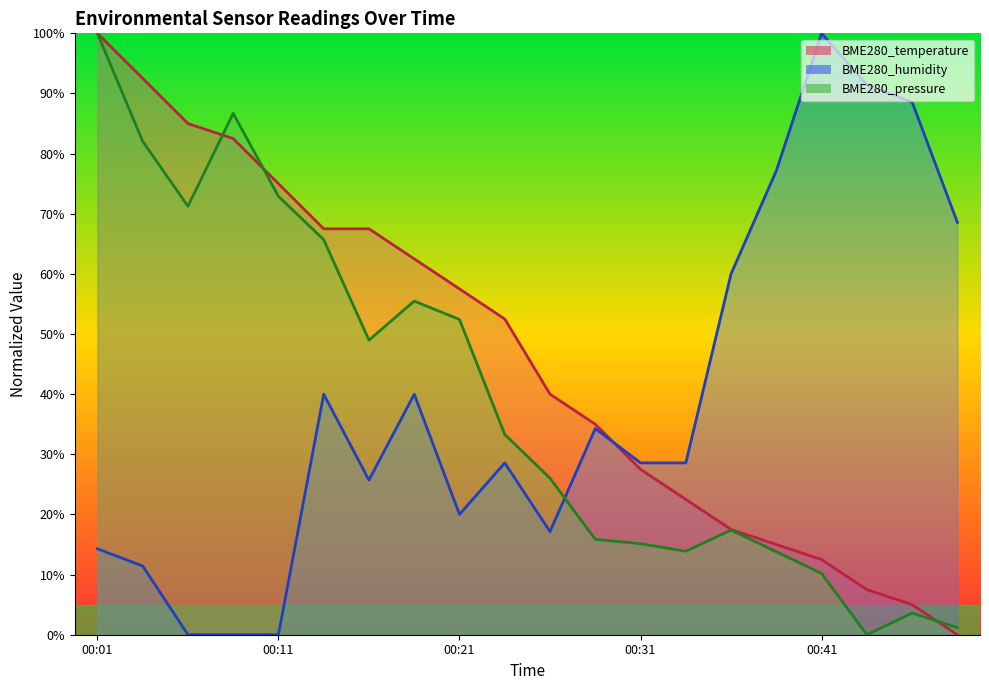

Reading left to right, what are all the values shown in this chart?

BME280_temperature: 00:01=100.0	00:03=92.5	00:06=85.0	00:08=82.5	00:11=75.0	00:13=67.5	00:16=67.5	00:18=62.5	00:21=57.5	00:23=52.5	00:26=40.0	00:28=35.0	00:31=27.5	00:33=22.5	00:36=17.5	00:39=15.0	00:41=12.5	00:44=7.5	00:46=5.0	00:49=0.0
BME280_humidity: 00:01=14.3	00:03=11.4	00:06=0.0	00:08=0.0	00:11=0.0	00:13=40.0	00:16=25.7	00:18=40.0	00:21=20.0	00:23=28.6	00:26=17.1	00:28=34.3	00:31=28.6	00:33=28.6	00:36=60.0	00:39=77.1	00:41=100.0	00:44=91.4	00:46=88.6	00:49=68.6
BME280_pressure: 00:01=100.0	00:03=82.1	00:06=71.2	00:08=86.7	00:11=72.9	00:13=65.7	00:16=49.0	00:18=55.5	00:21=52.4	00:23=33.3	00:26=26.0	00:28=15.9	00:31=15.1	00:33=13.9	00:36=17.4	00:39=13.8	00:41=10.2	00:44=0.0	00:46=3.6	00:49=1.2